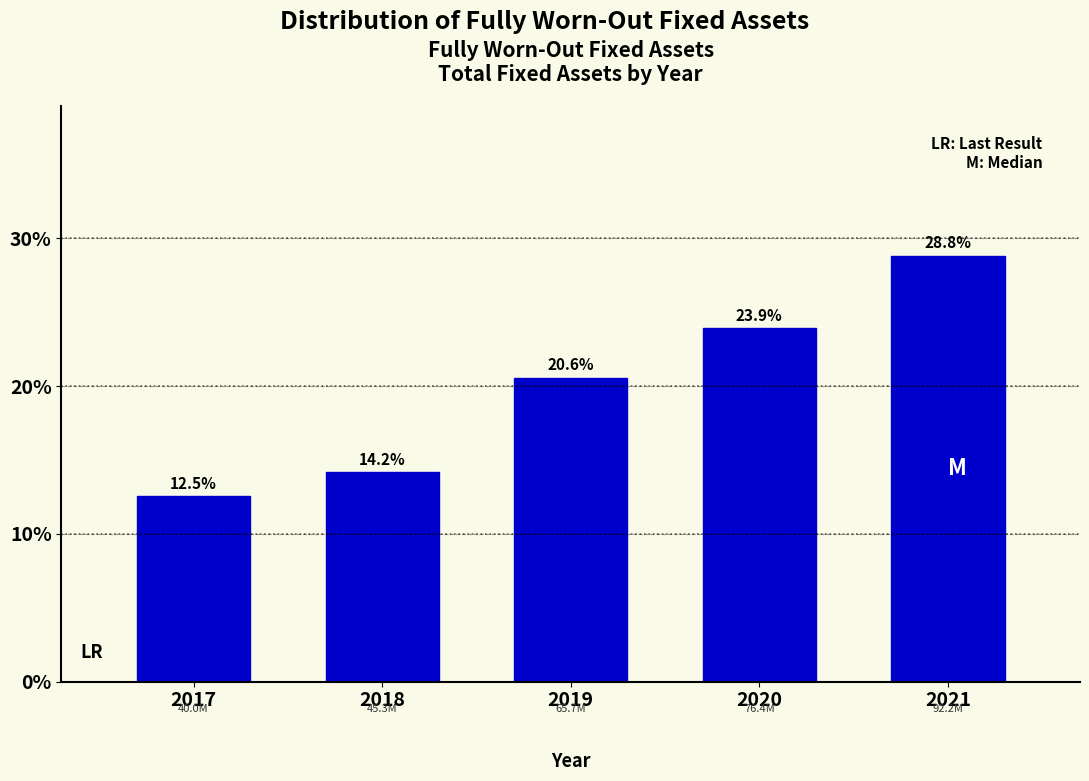

Reading right to left, extract all data points from this chart.

28.8	23.9	20.6	14.2	12.5